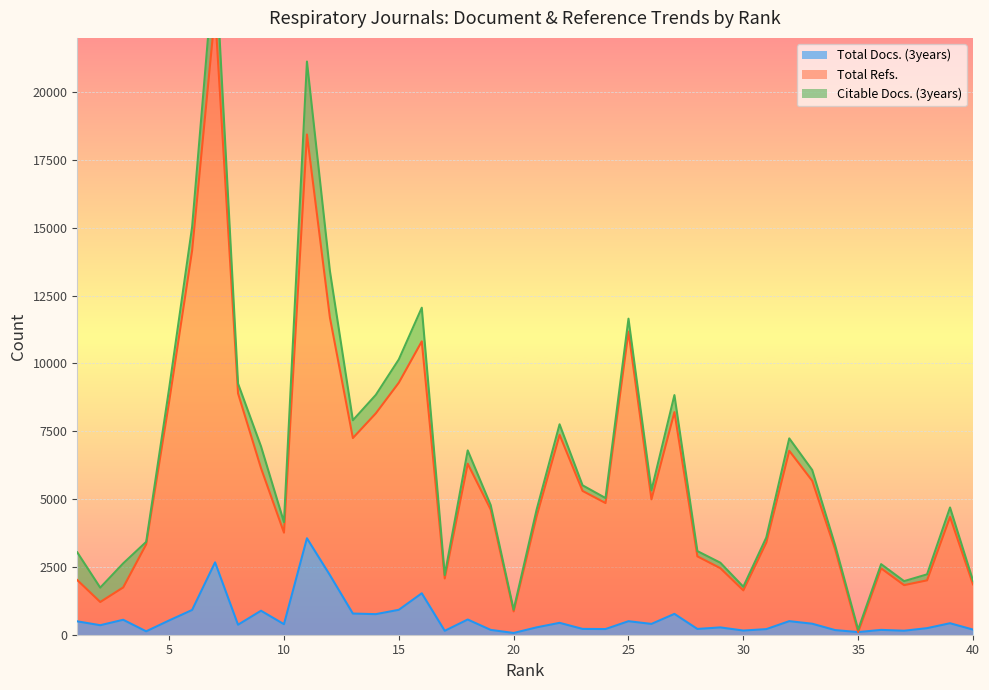

True or false: Total Refs. has more than 2 points higher than both neighbors.

True